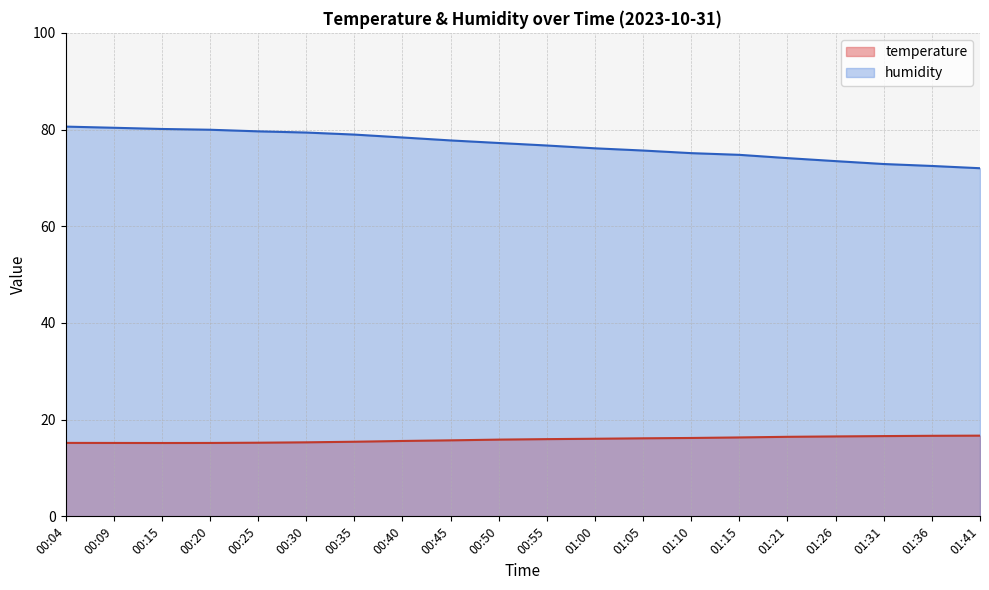

At which category is the sum across all series the highest?

00:04